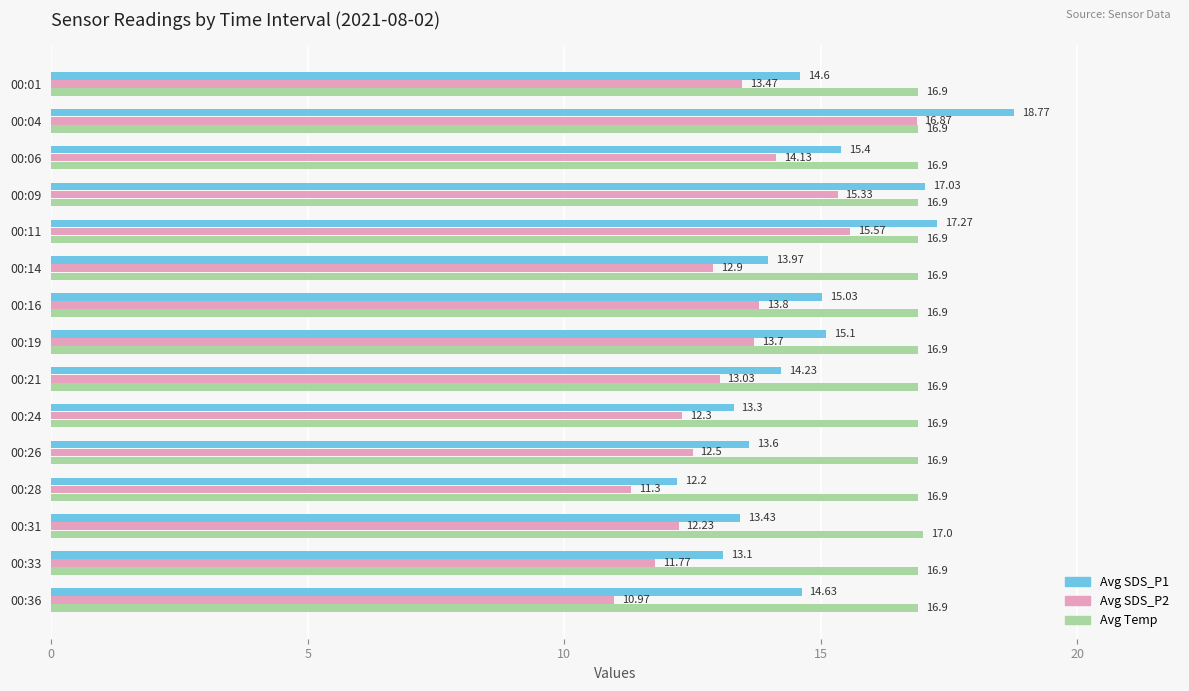

What is the difference between the highest and lowest values at 00:04?

1.9